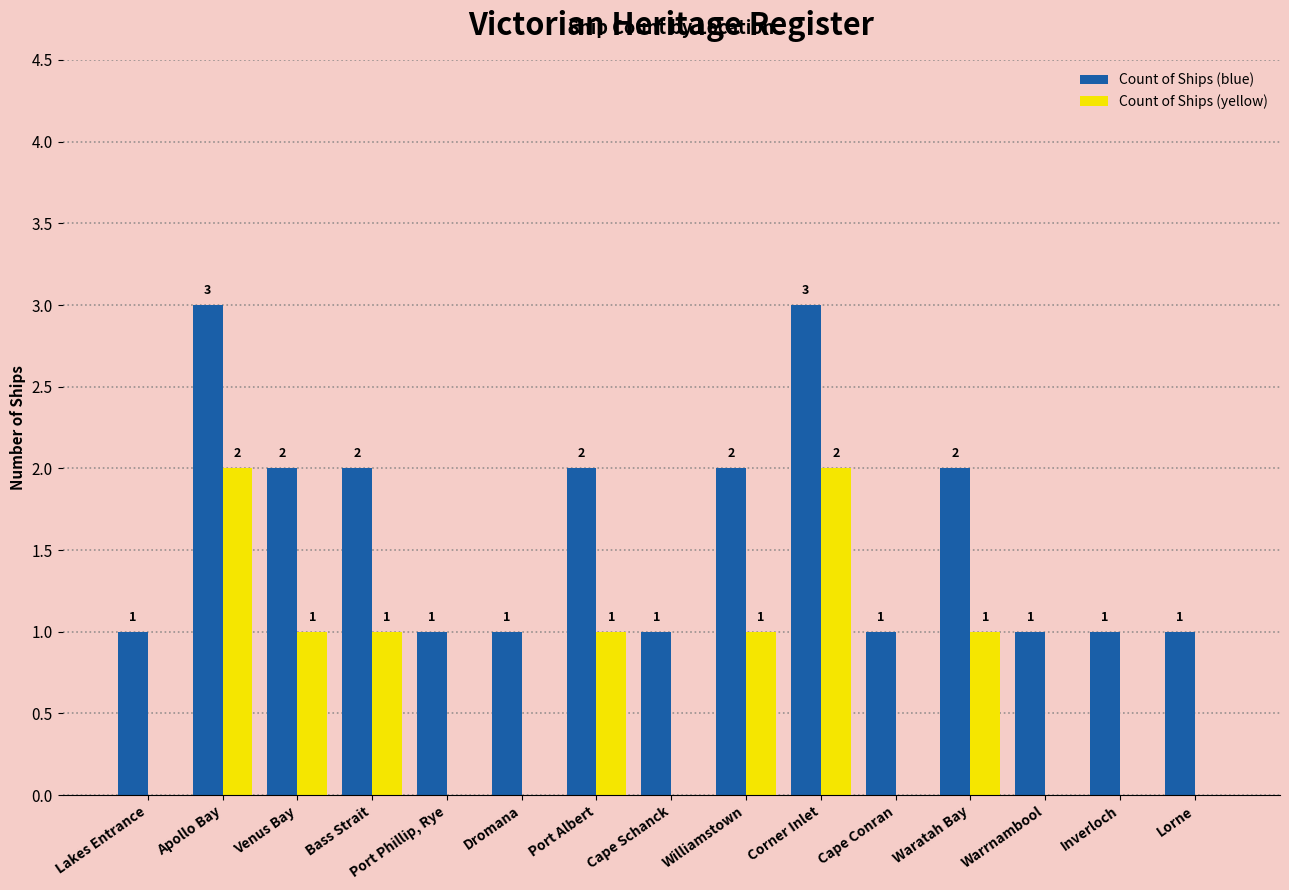

What are all the series names shown in the legend?

Count of Ships (blue), Count of Ships (yellow)